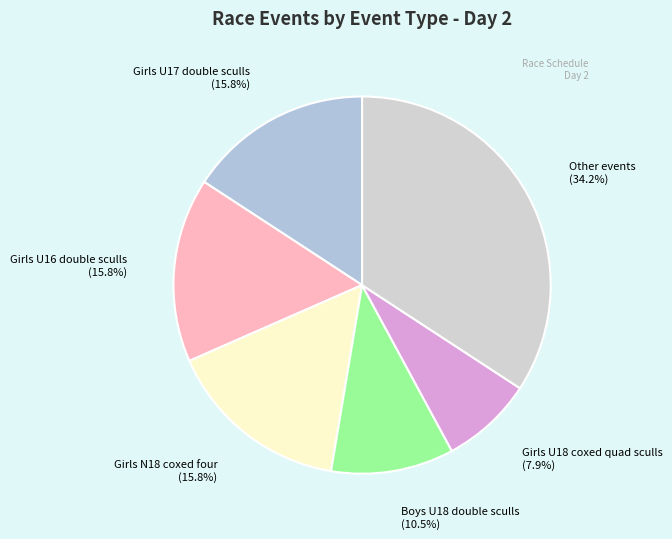

Which slice is the smallest?

Girls U18 coxed quad sculls